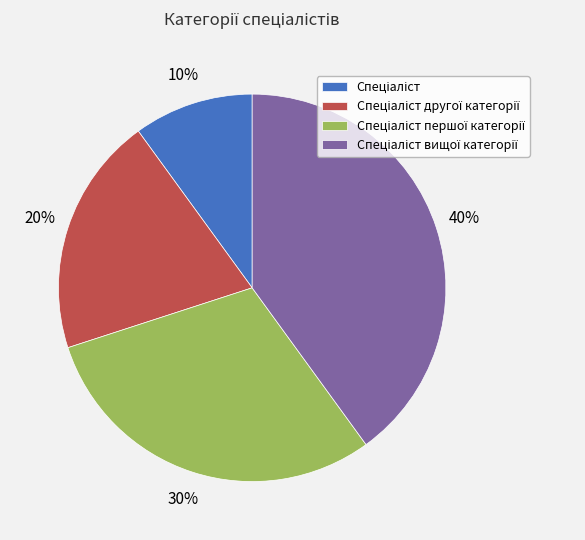

To the nearest percent, what is the difference between the largest and smallest slice percentages?

30%